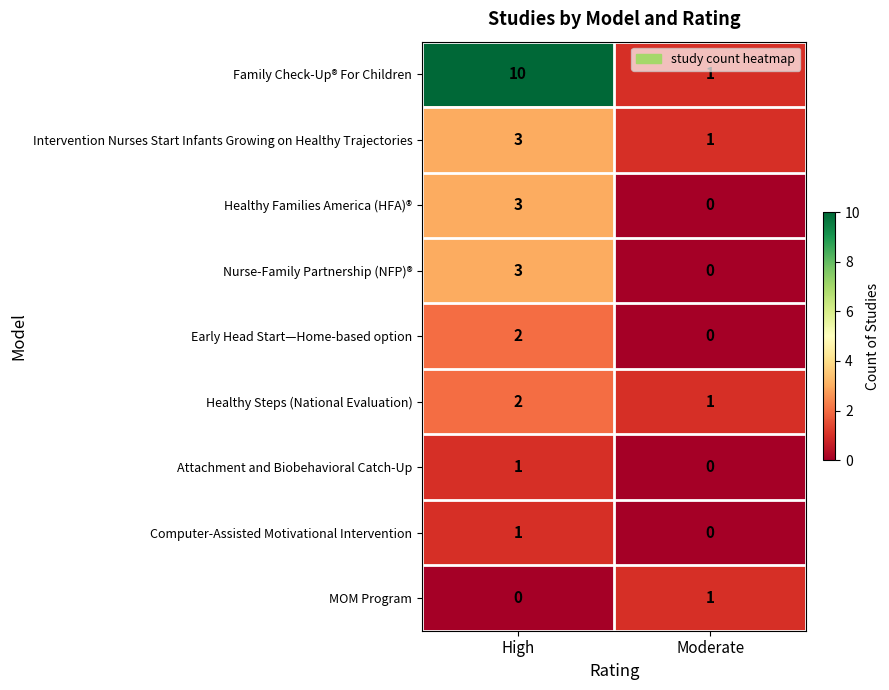

What is the difference between the highest and lowest values at Moderate?

1